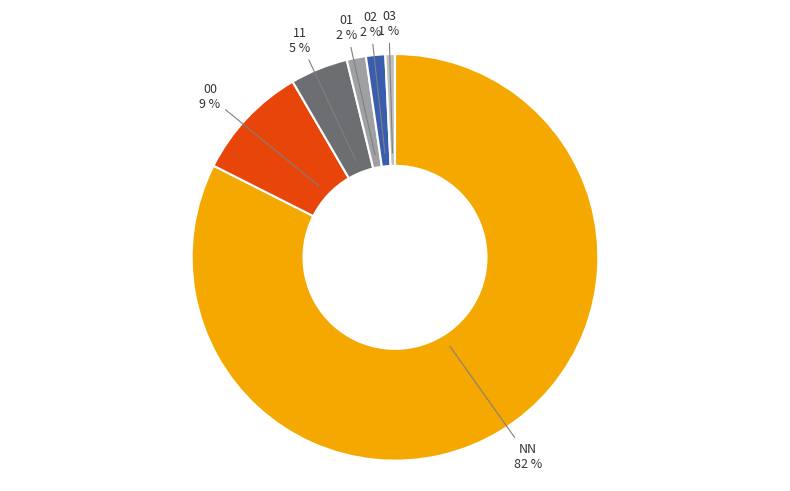

Which has a higher value, 11 or 02?

11